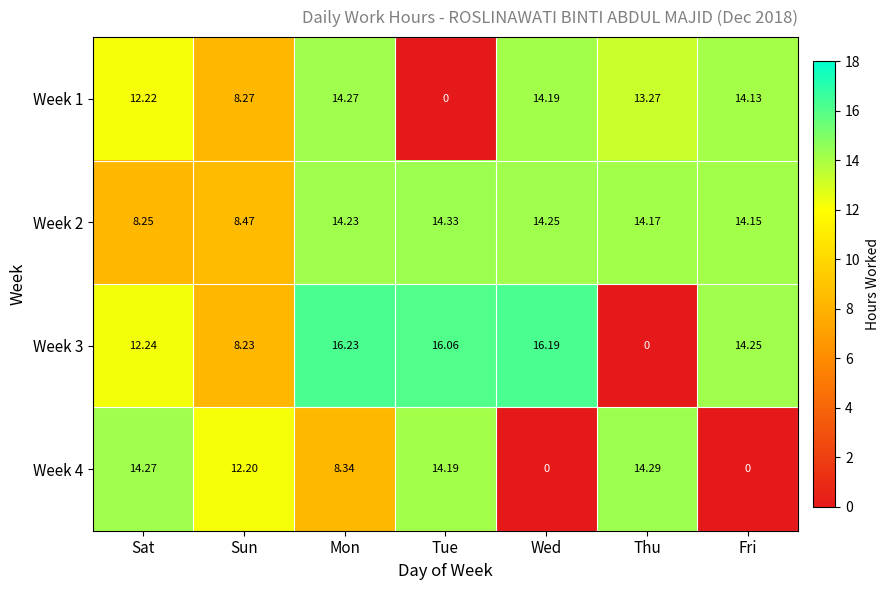

How many categories are shown in the chart?

7